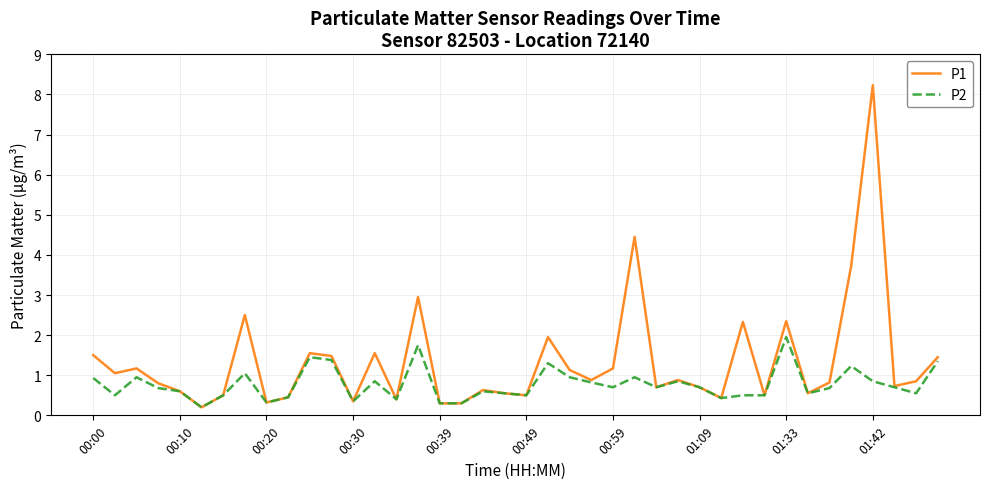

True or false: P1 has more than 0 points higher than both neighbors.

True